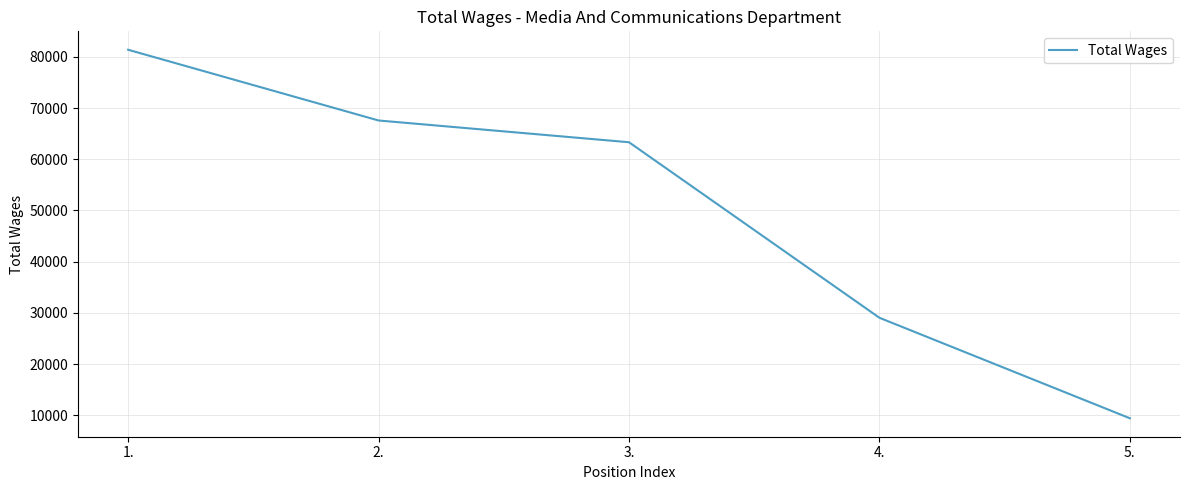

Between 1. and 4., which is larger?

1.